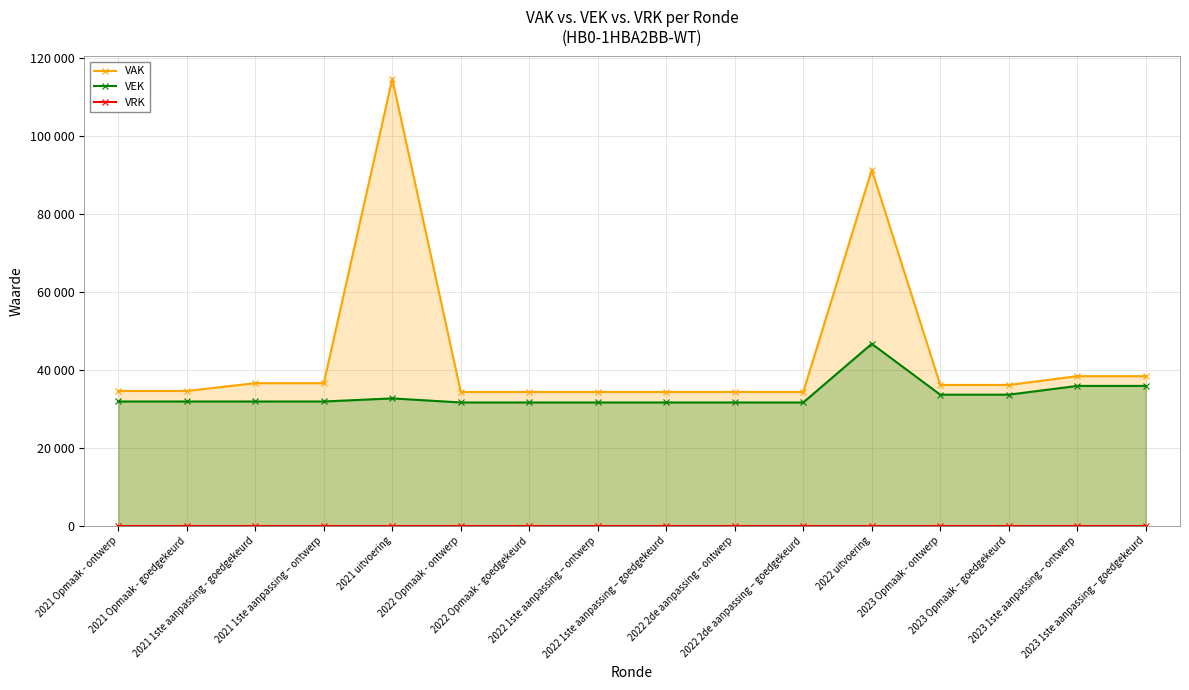

True or false: VAK and VRK intersect in this chart.

False